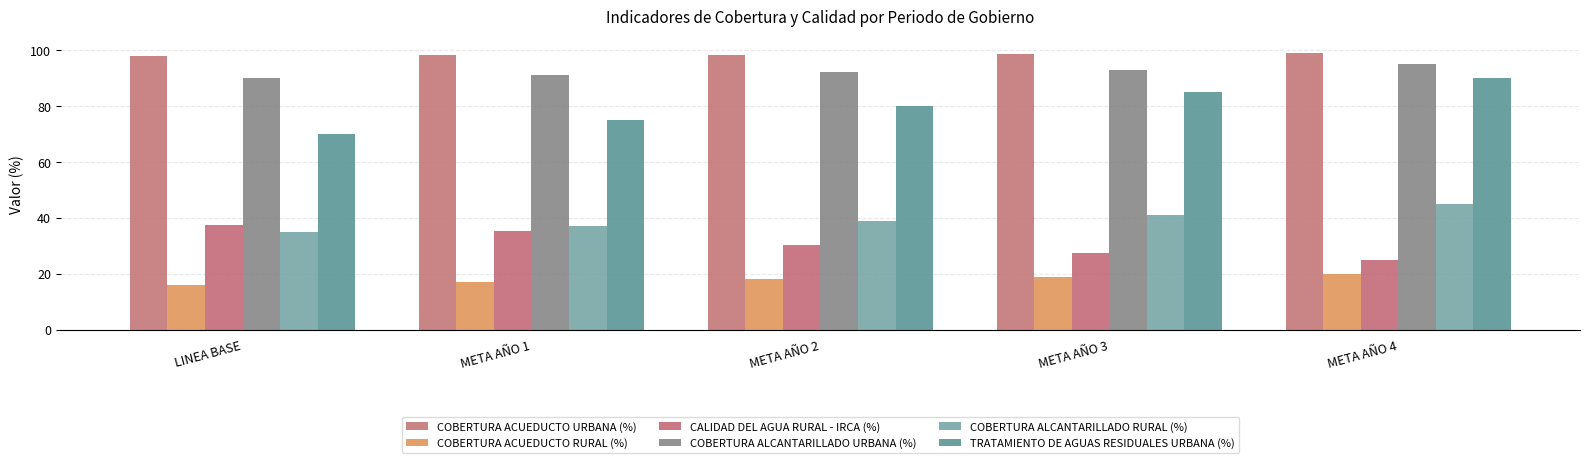

At which label does COBERTURA ALCANTARILLADO URBANA (%) first exceed 92?

META AÑO 3